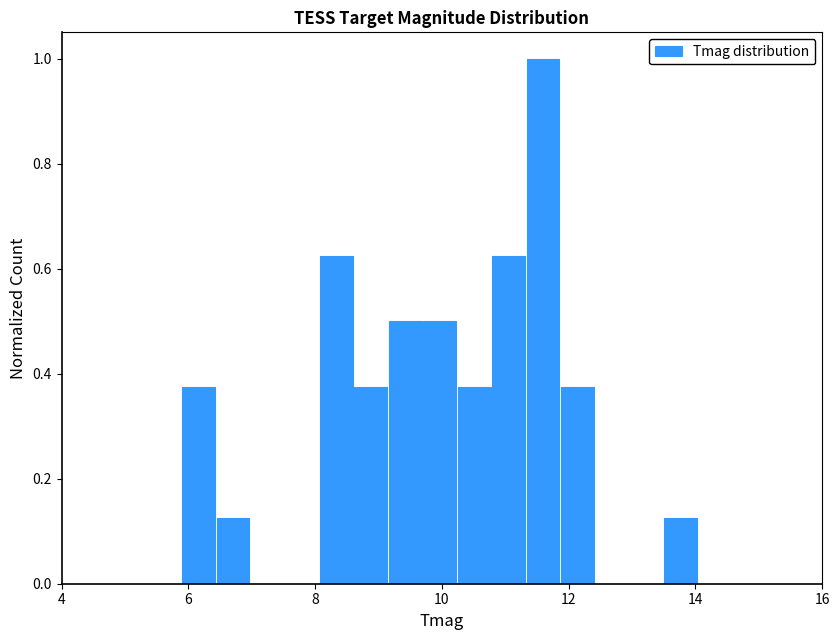

Around what value on the x-axis is the tallest bar? Give the approximate position of its centre, as read against the axis.

11.6